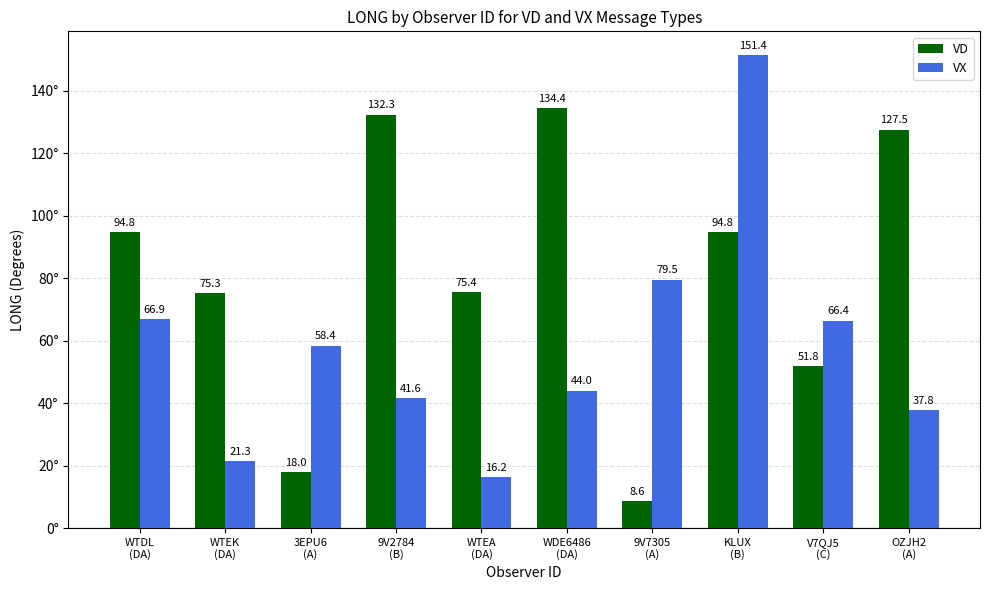

Are the bars horizontal?

No